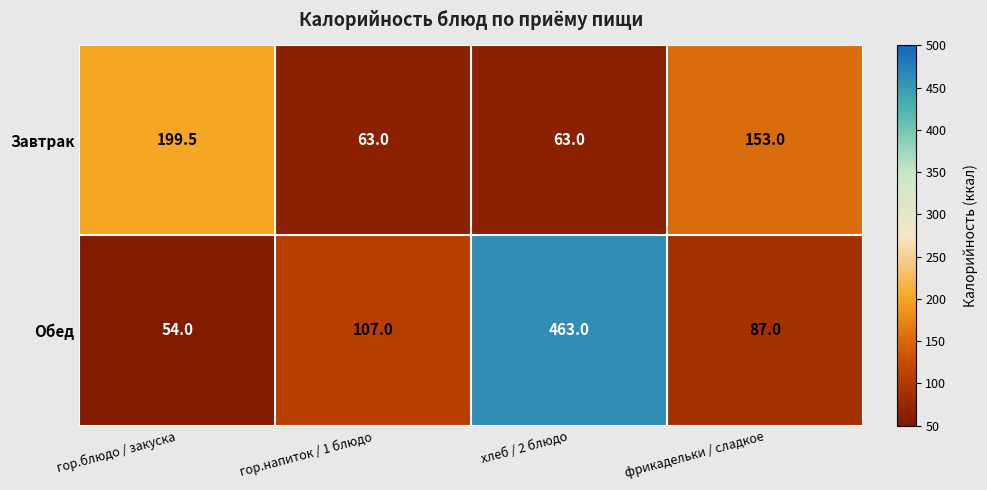

At which label does Завтрак first exceed 153?

гор.блюдо / закуска